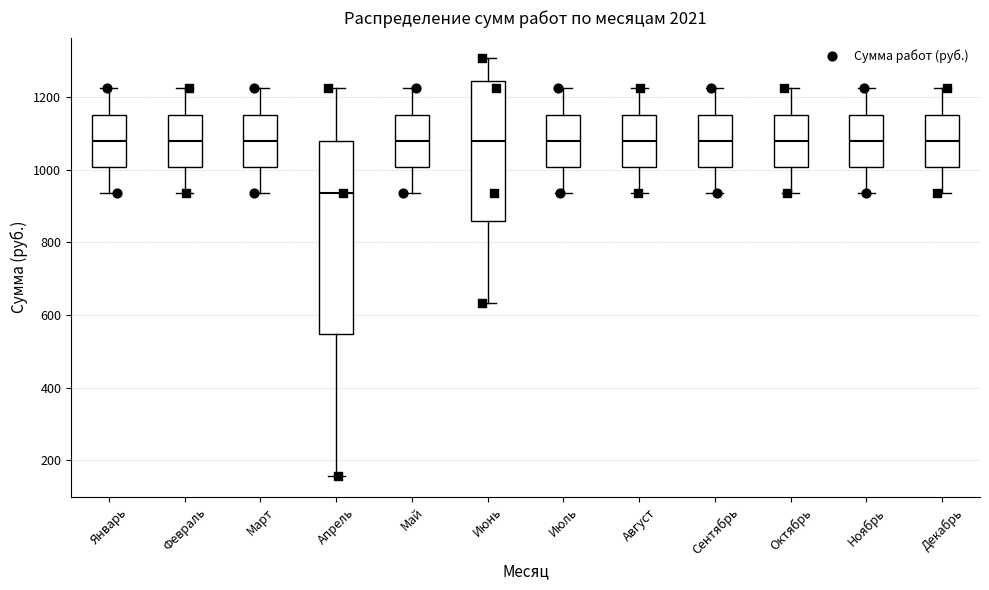

Which box has the lowest median line?

Апрель